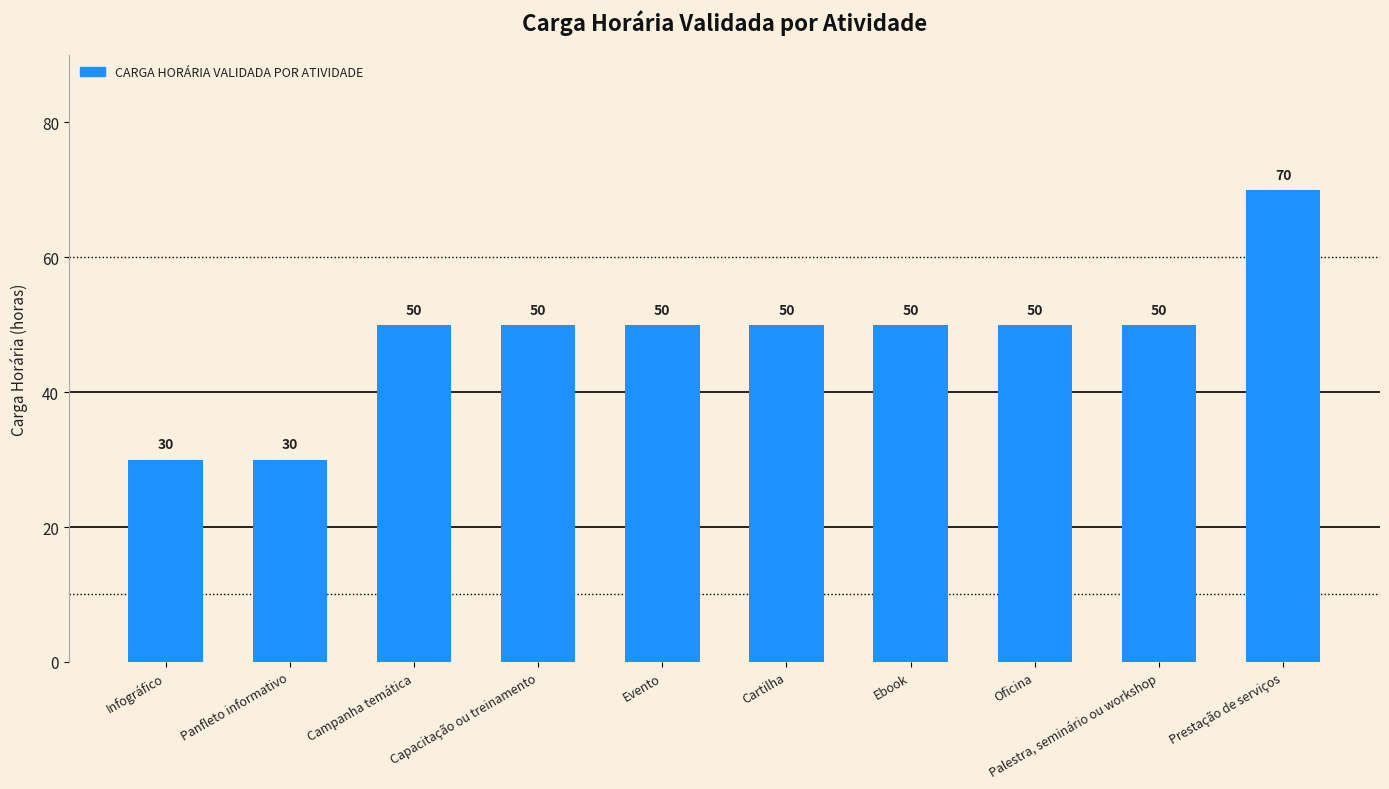

Reading left to right, transcribe all the data shown in this chart.

Infográfico=30	Panfleto informativo=30	Campanha temática=50	Capacitação ou treinamento=50	Evento=50	Cartilha=50	Ebook=50	Oficina=50	Palestra, seminário ou workshop=50	Prestação de serviços=70